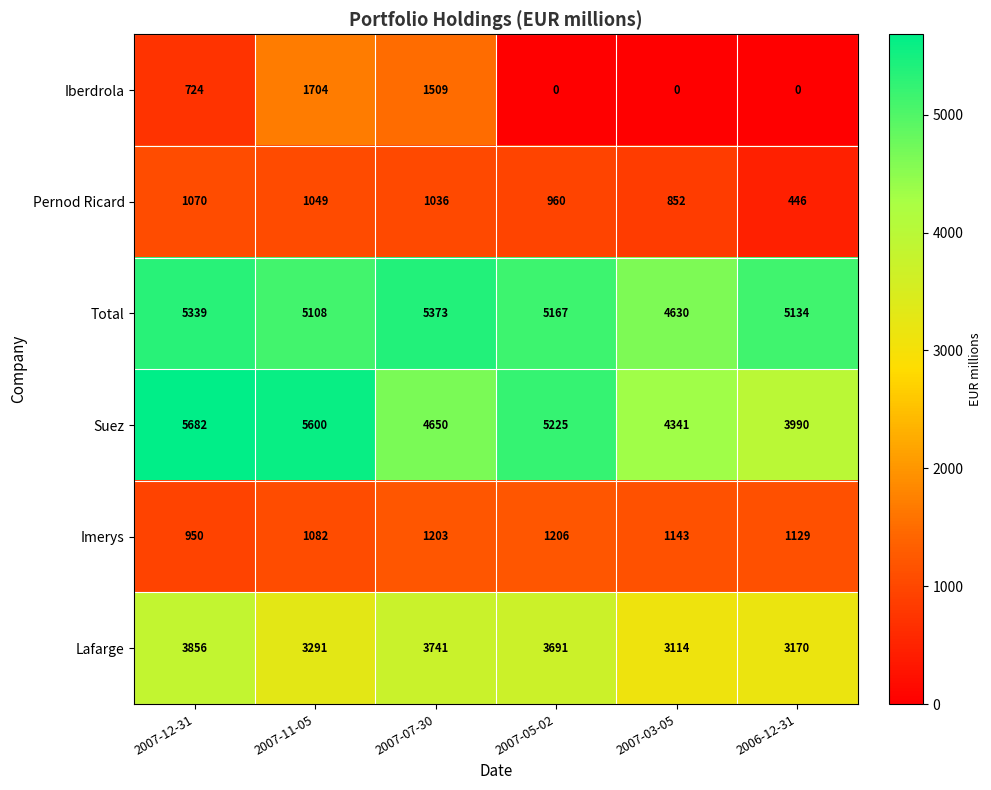

At which category is the sum across all series the highest?

2007-11-05